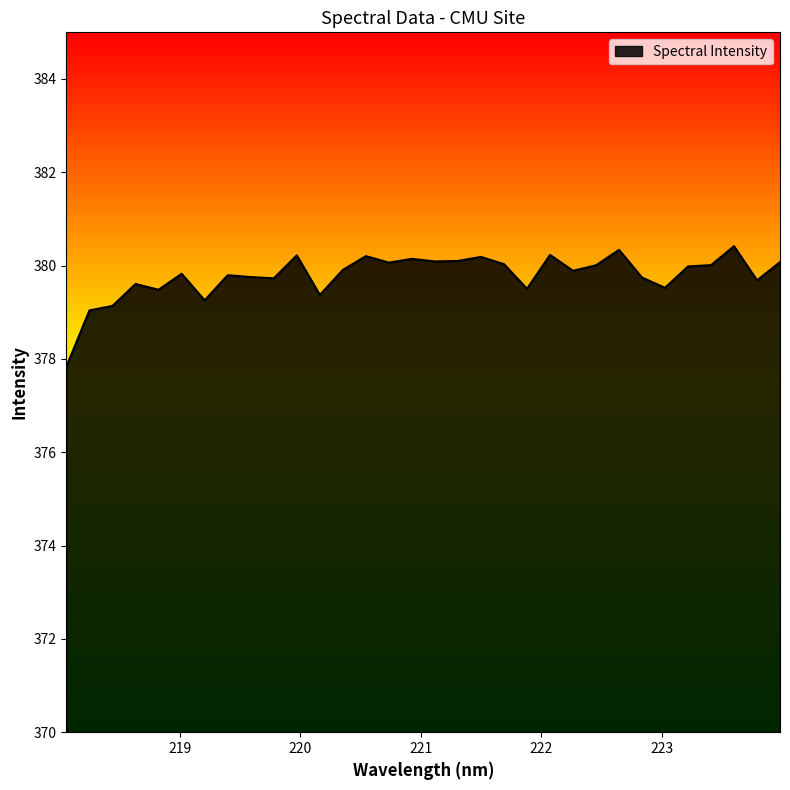

What is the smallest value displayed?

377.8